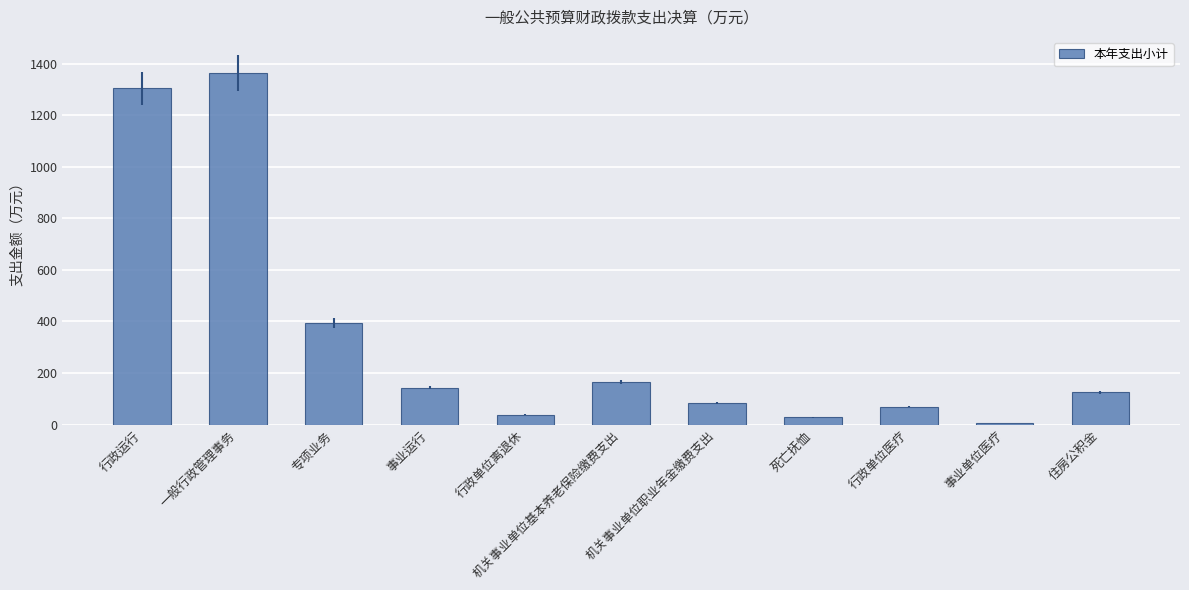

List the labels in order of value, smallest first.

事业单位医疗, 死亡抚恤, 行政单位离退休, 行政单位医疗, 机关事业单位职业年金缴费支出, 住房公积金, 事业运行, 机关事业单位基本养老保险缴费支出, 专项业务, 行政运行, 一般行政管理事务